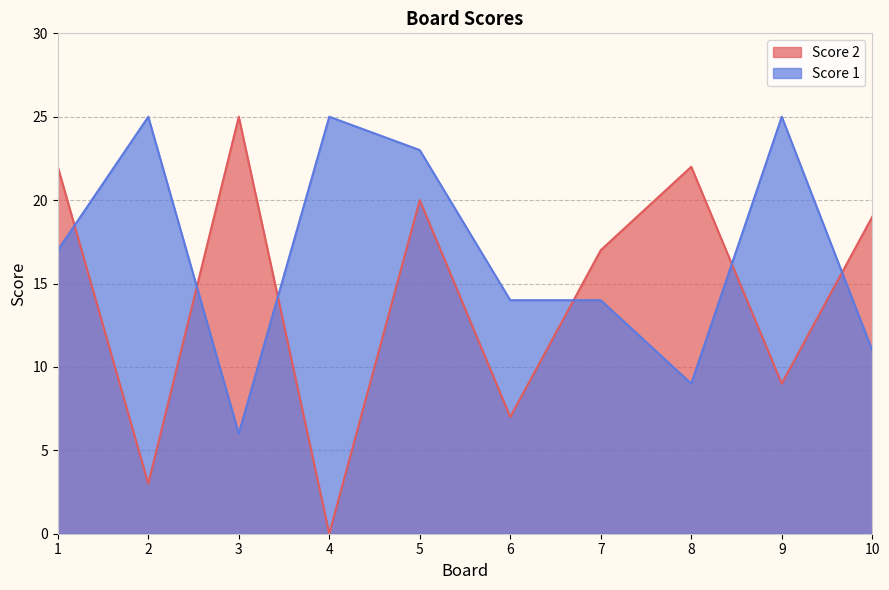

At 8, list the series in order from largest to smallest.

Score 2, Score 1